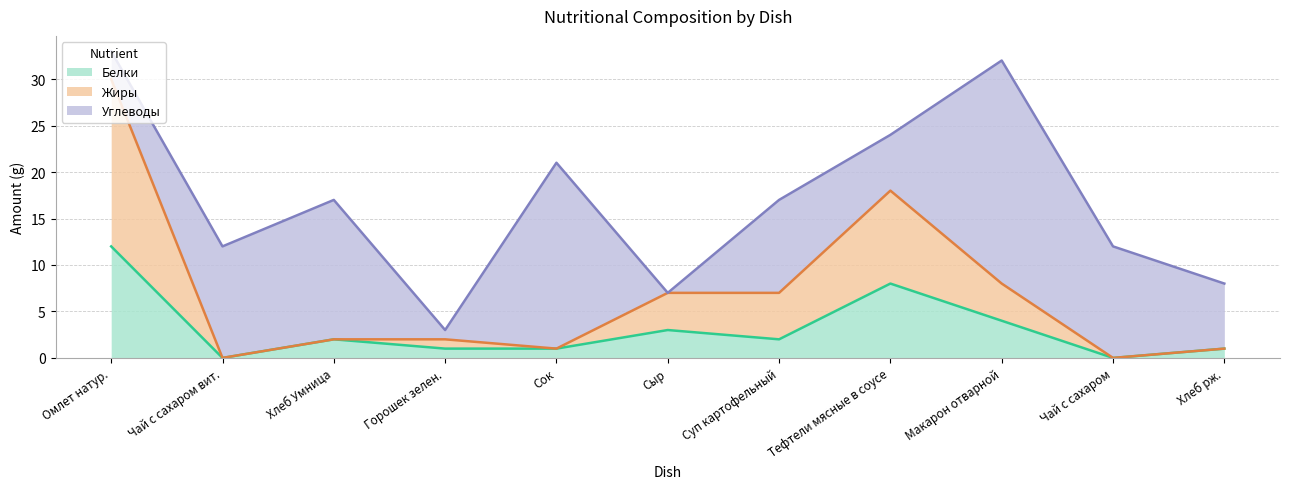

Between Суп картофельный and Горошек зелен., which is larger?

Суп картофельный